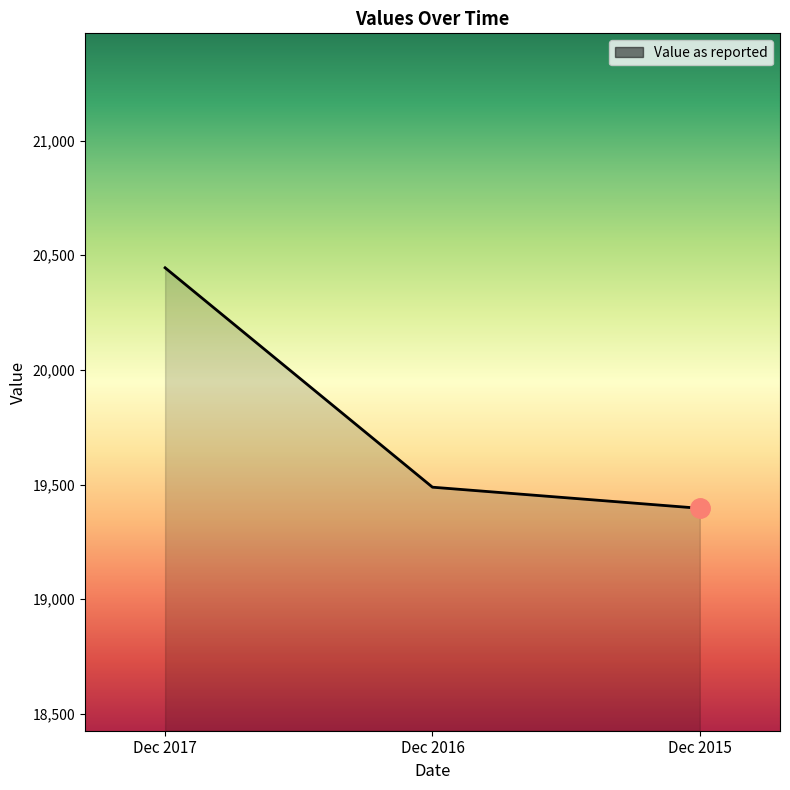

The value at Dec 2016 is 31016.5. True or false?

False